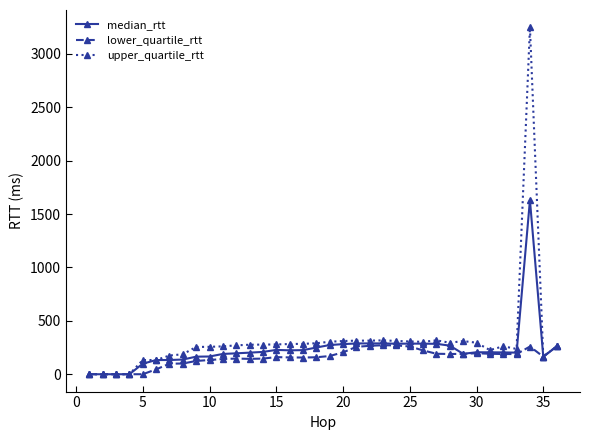

What is the value of the median_rtt point at the 32nd from the left?

204.6